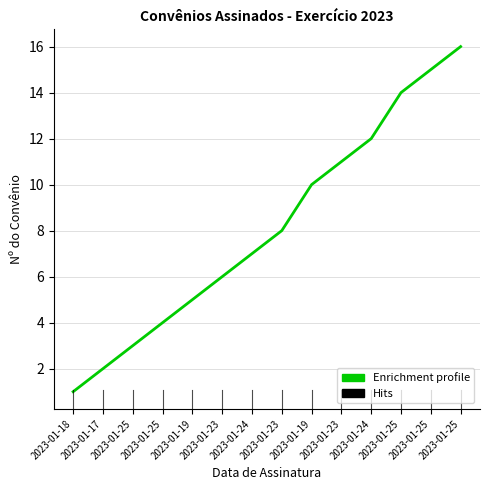

What is the sum of all values?

114